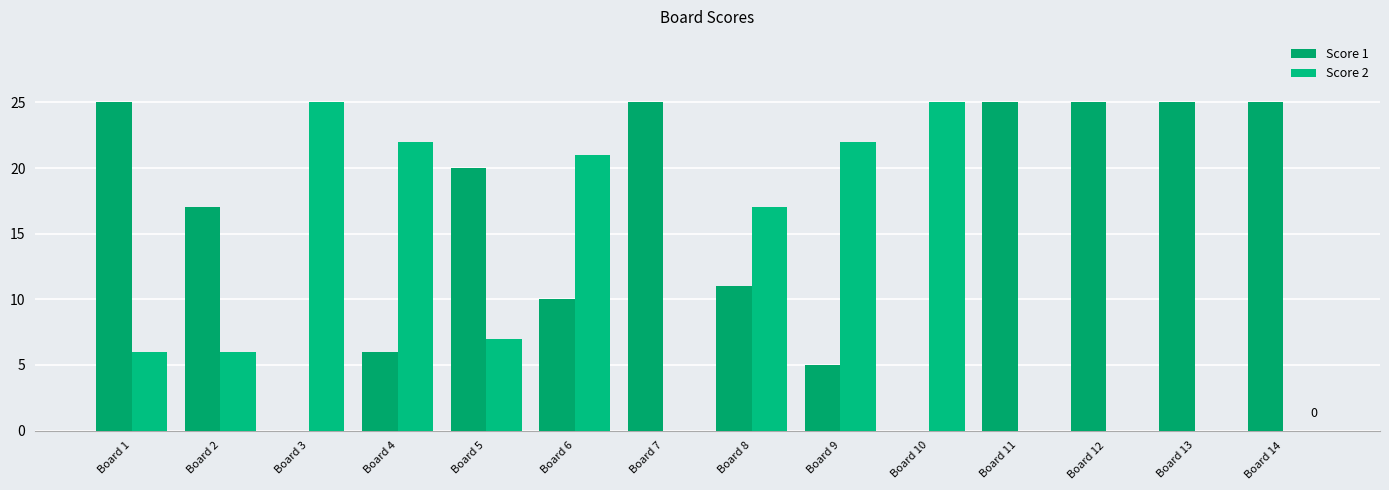

The value of Score 2 at Board 13 is 0. True or false?

True